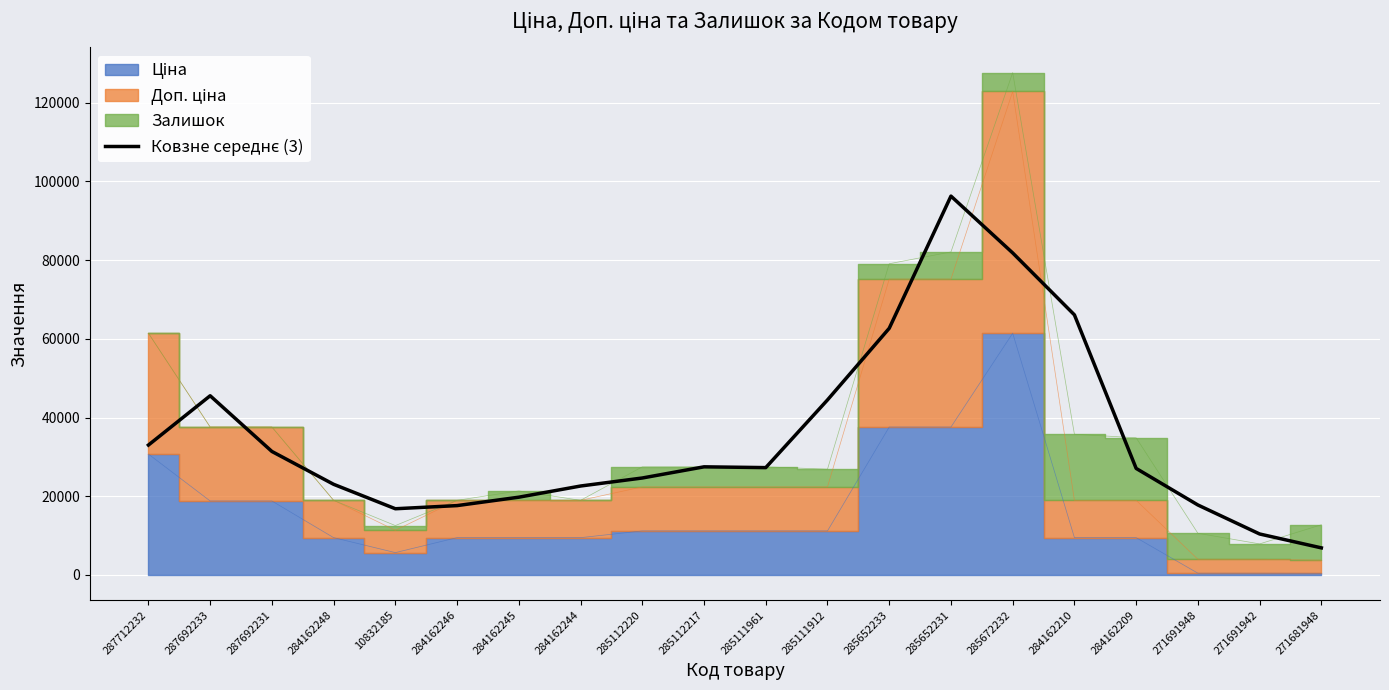

The value at 284162248 is 36717.3. True or false?

False